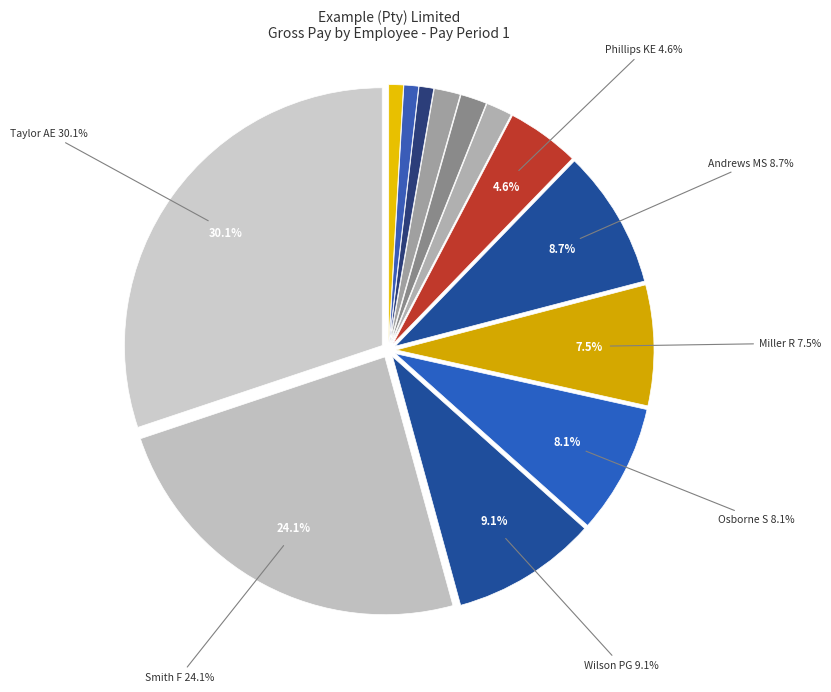

What is the smallest slice in the pie chart?

Newport GD